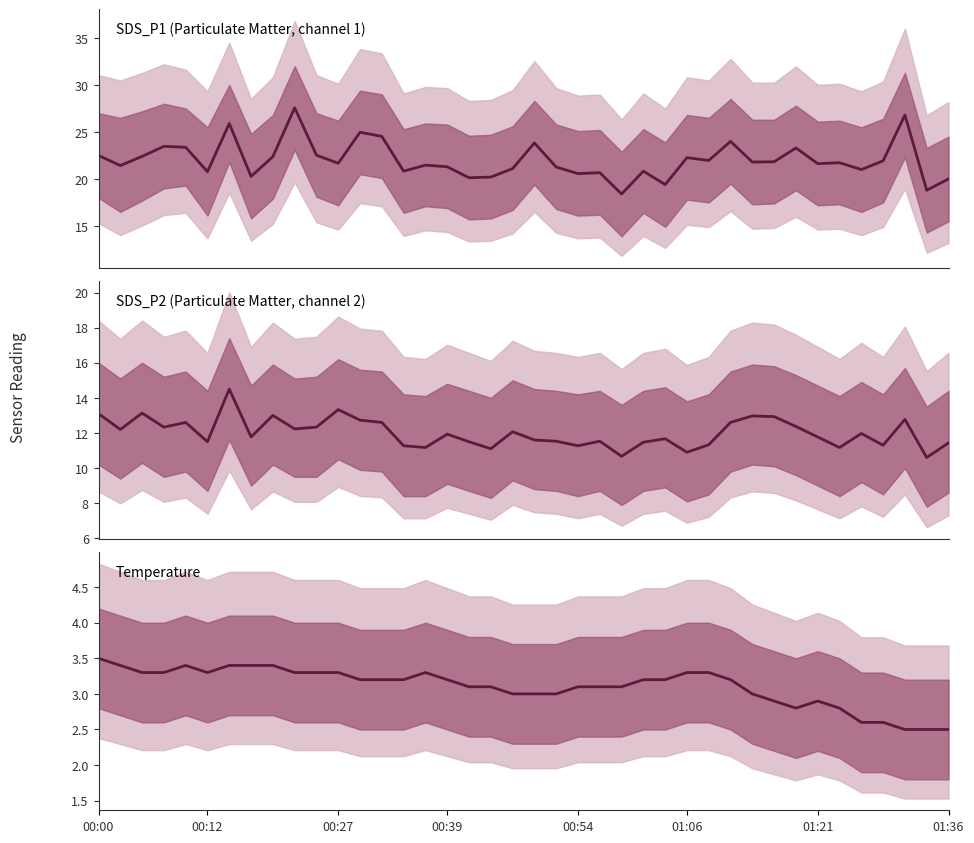

Rank the series at 01:06 from lowest to highest value.

Temp, SDS_P2, SDS_P1